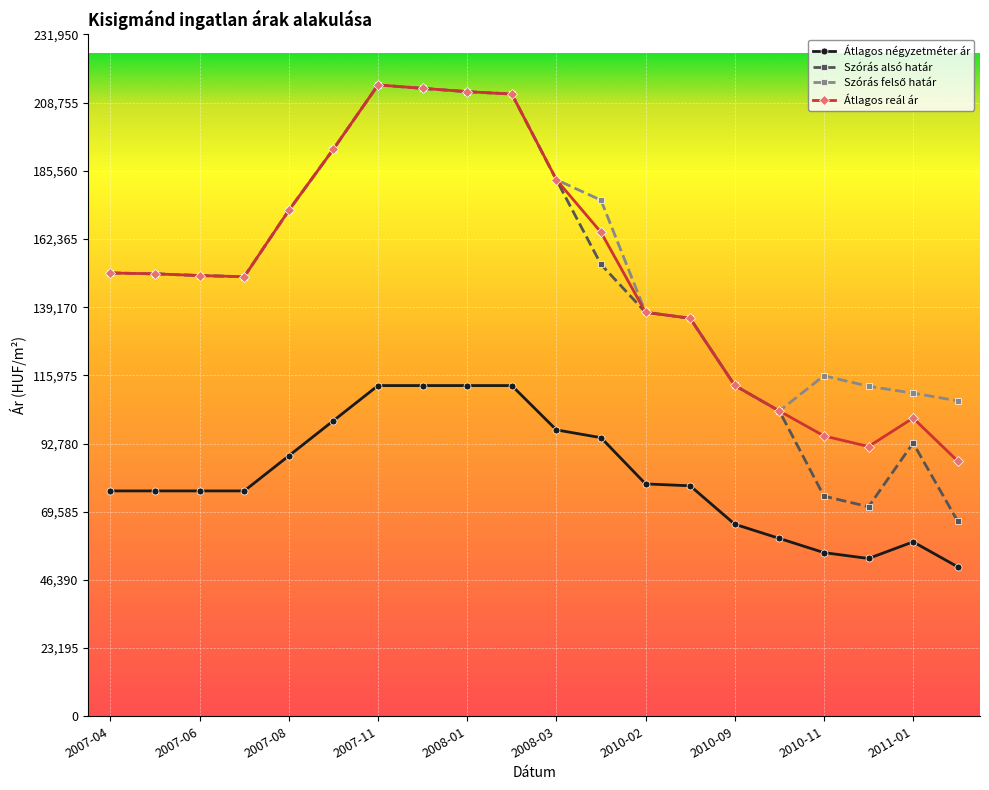

Which series has the widest spread of values?

Szórás alsó határ